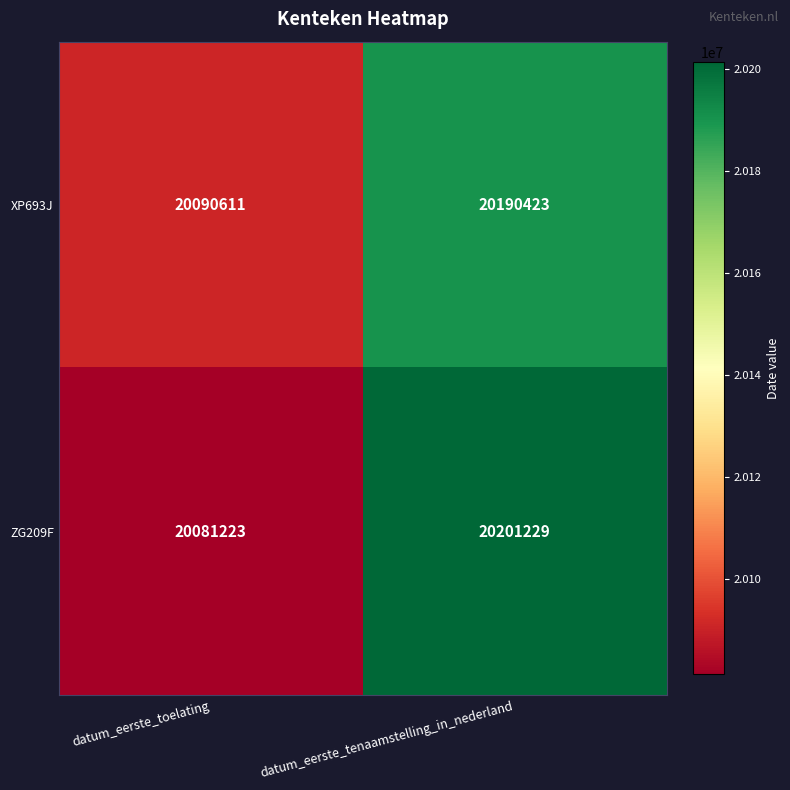

Between datum_eerste_toelating and datum_eerste_tenaamstelling_in_nederland, which series saw the biggest shift?

ZG209F